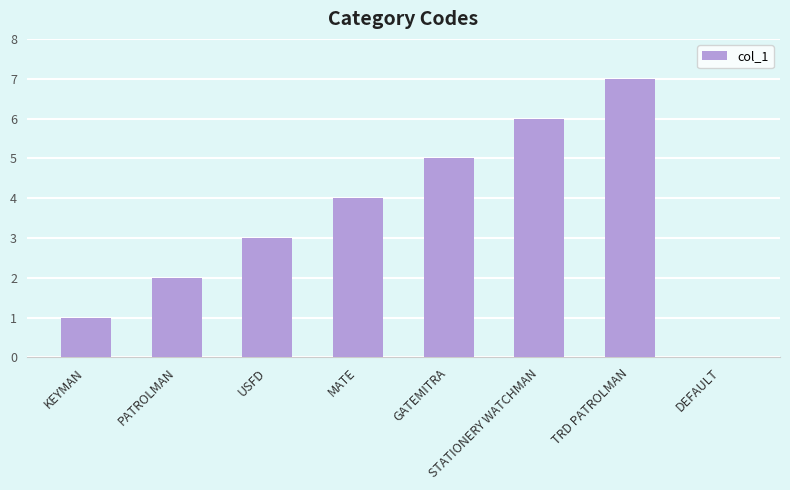

What is the maximum value shown in the chart?

7